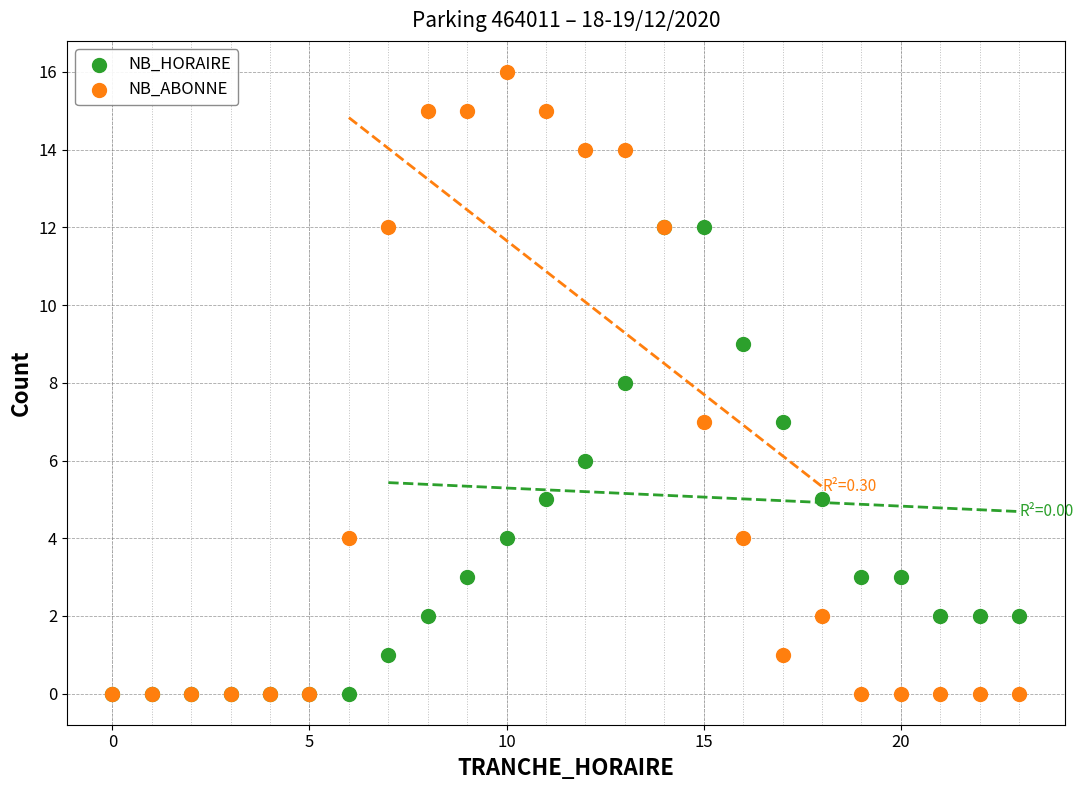

What are all the series names shown in the legend?

NB_HORAIRE, NB_ABONNE